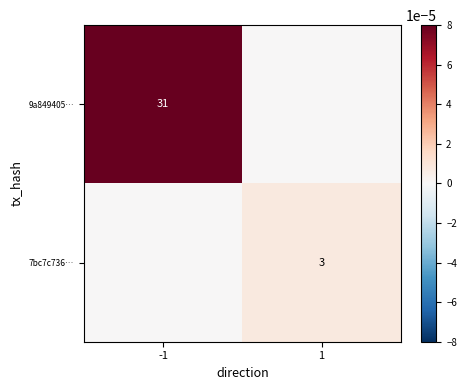

The value of 9a849405… at -1 is 31. True or false?

True